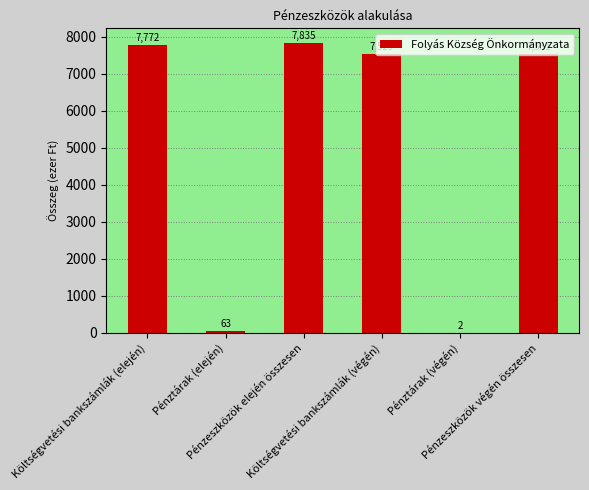

What is the sum of all values?

30732